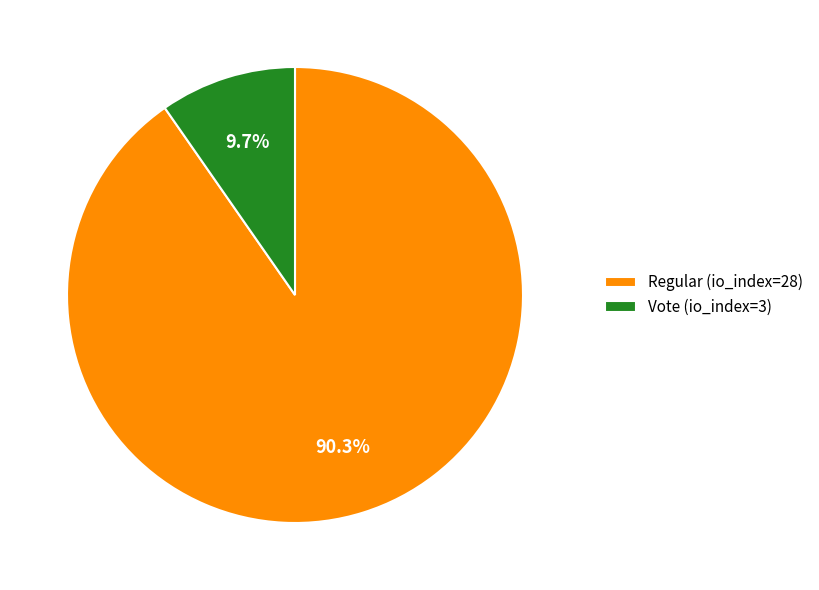

Which slice is the largest?

Regular (io_index=28)